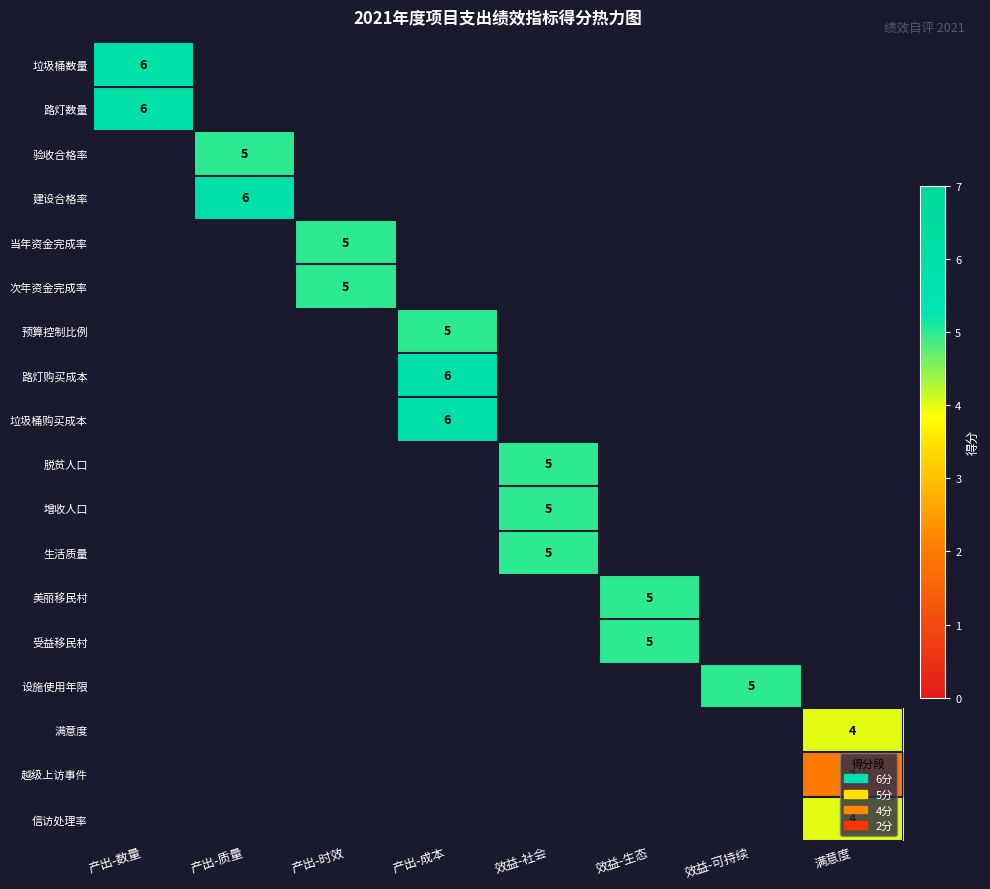

The value of 信访处理率 at 满意度 is 1. True or false?

False